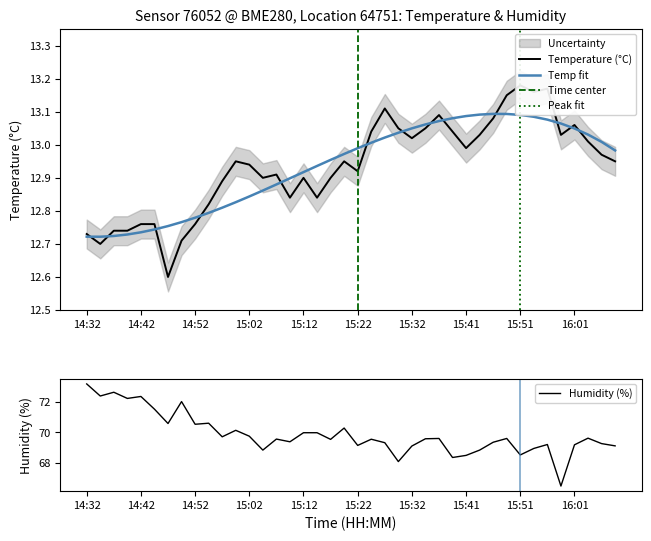

What is the lowest value of the Humidity (%) series?

66.5